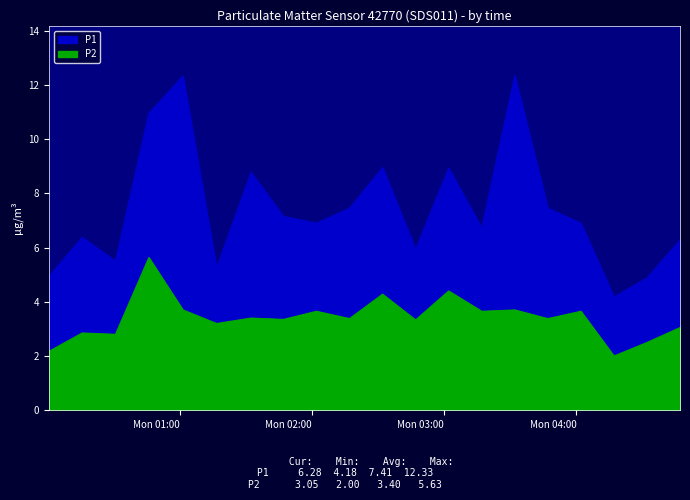

Reading left to right, list all the values displayed in this chart.

P1: 4.9	6.4	5.5	10.9	12.3	5.2	8.8	7.2	6.9	7.5	8.9	5.9	8.9	6.7	12.3	7.5	6.9	4.2	4.9	6.3
P2: 2.2	2.9	2.8	5.6	3.7	3.2	3.4	3.4	3.6	3.4	4.3	3.3	4.4	3.6	3.7	3.4	3.6	2.0	2.5	3.0